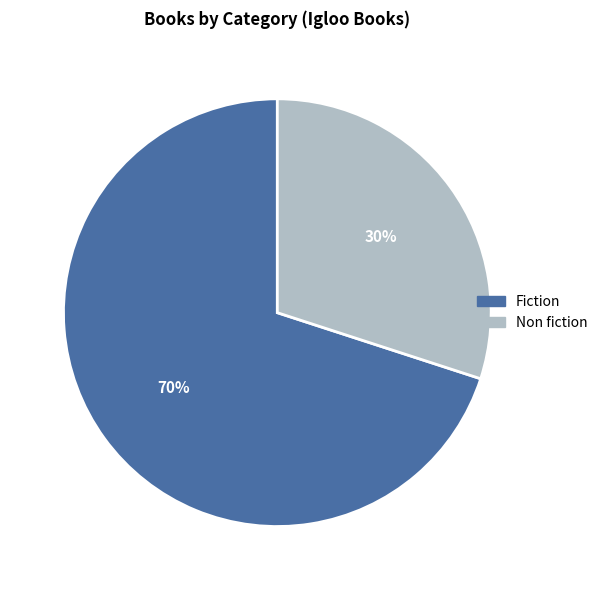

Rank the categories by value from lowest to highest.

Non fiction, Fiction